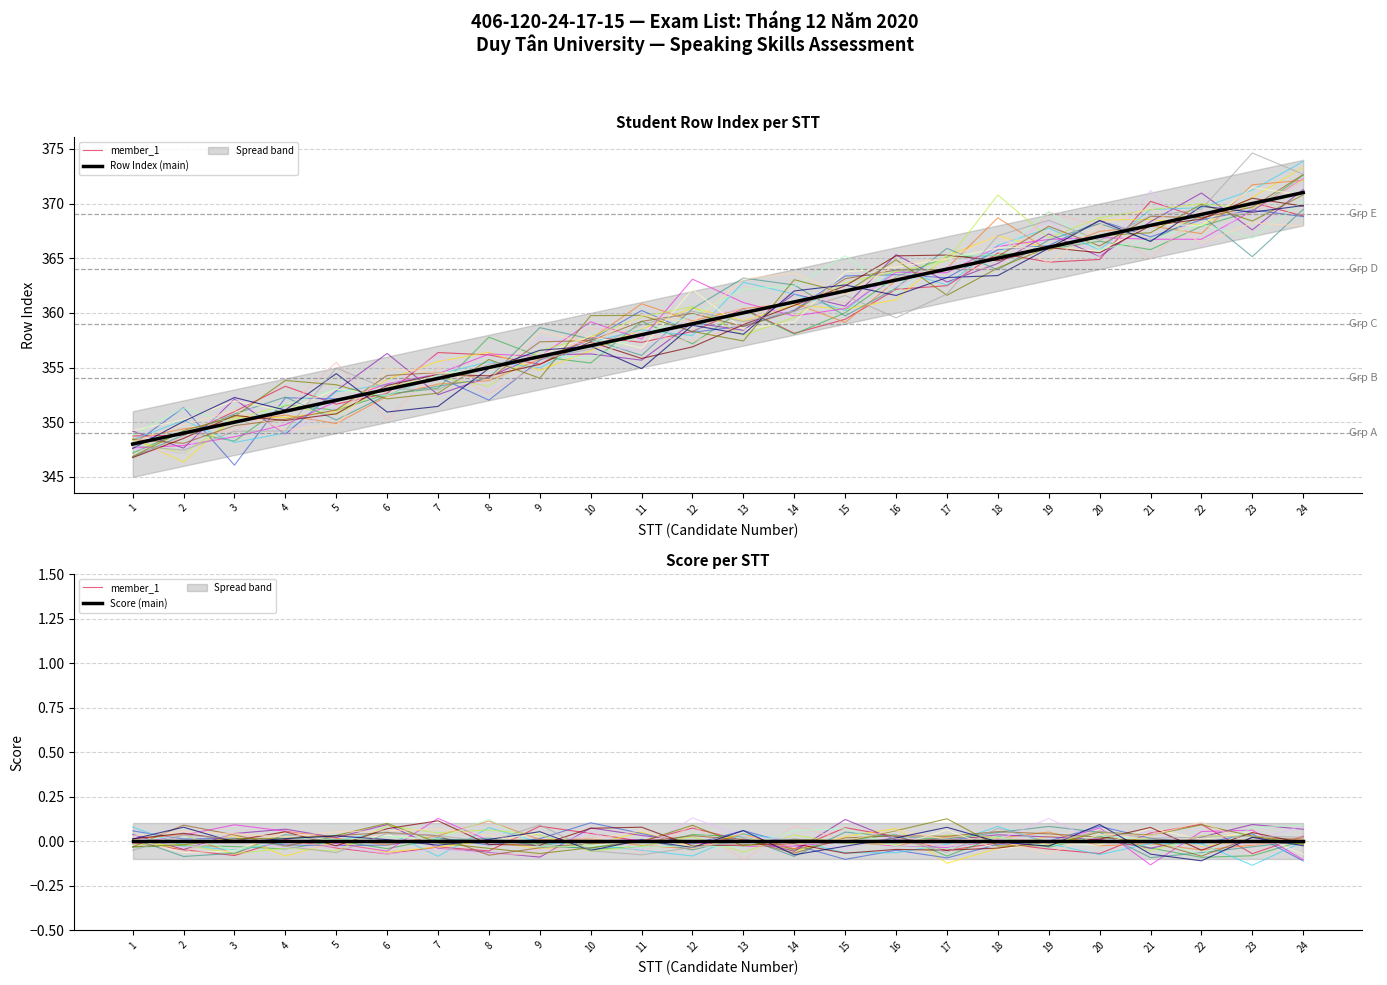

Reading left to right, extract all data points from this chart.

member_1: -0.0	-0.0	-0.1	0.0	-0.0	-0.1	-0.0	-0.1	0.1	0.0	-0.0	0.1	0.0	-0.0	0.1	0.0	-0.1	-0.0	-0.0	-0.1	0.0	0.1	-0.1	0.0
Row Index (main): 348.0	349.0	350.0	351.0	352.0	353.0	354.0	355.0	356.0	357.0	358.0	359.0	360.0	361.0	362.0	363.0	364.0	365.0	366.0	367.0	368.0	369.0	370.0	371.0
Score (main): 0.0	0.0	0.0	0.0	0.0	0.0	0.0	0.0	0.0	0.0	0.0	0.0	0.0	0.0	0.0	0.0	0.0	0.0	0.0	0.0	0.0	0.0	0.0	0.0